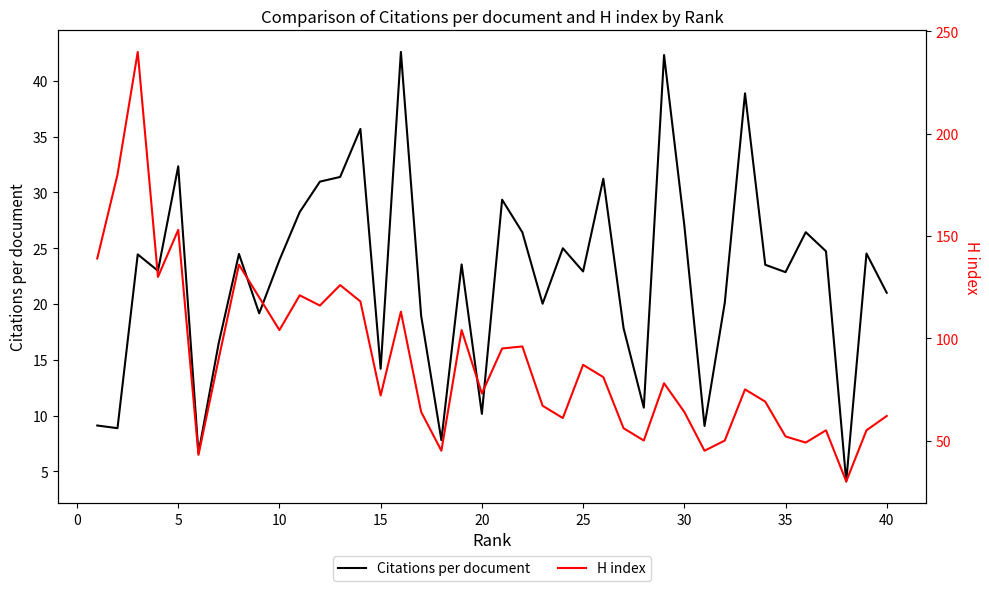

What is the maximum value shown in the chart?

240.0